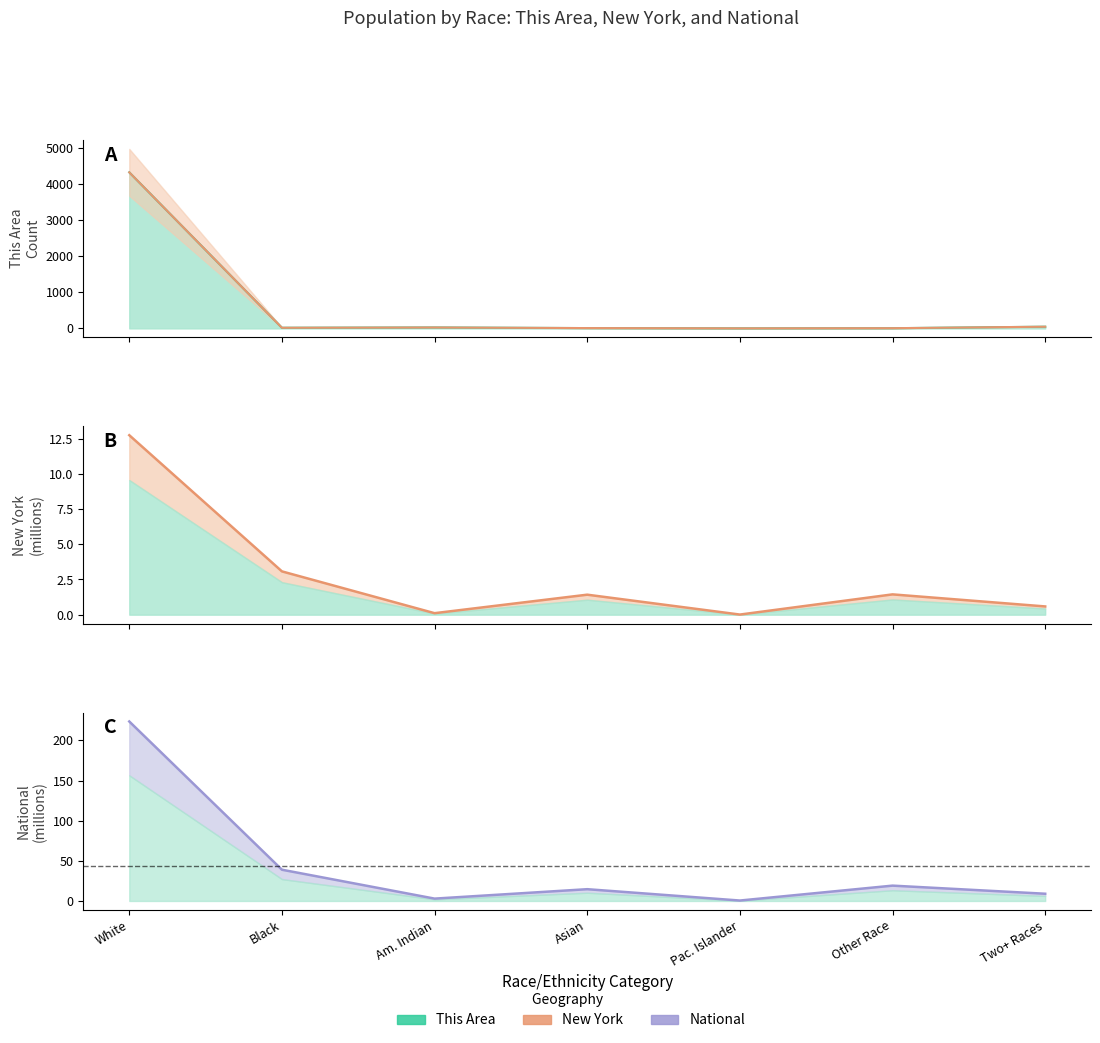

True or false: New York and National cross at least once.

False